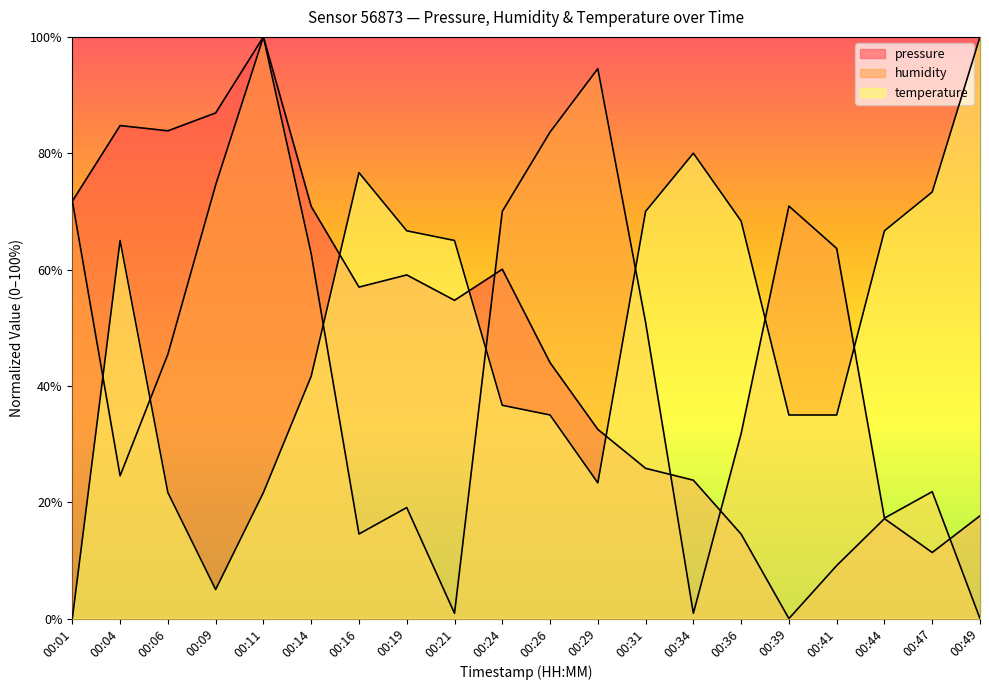

At which label does temperature first exceed 65?

00:04